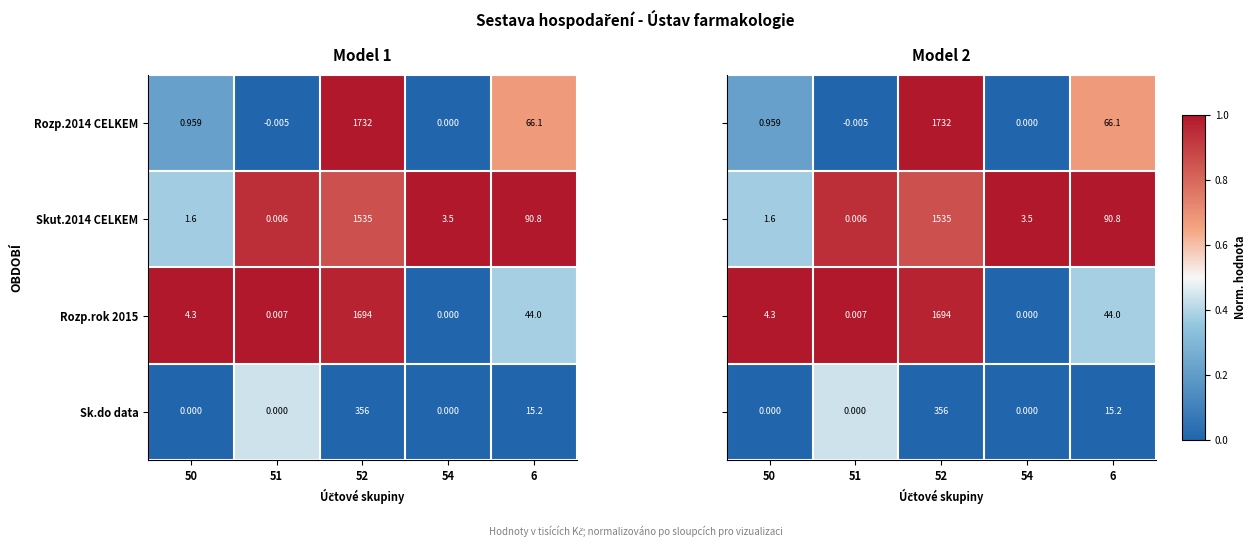

How many positive values does the Rozp.rok 2015 series have?

4